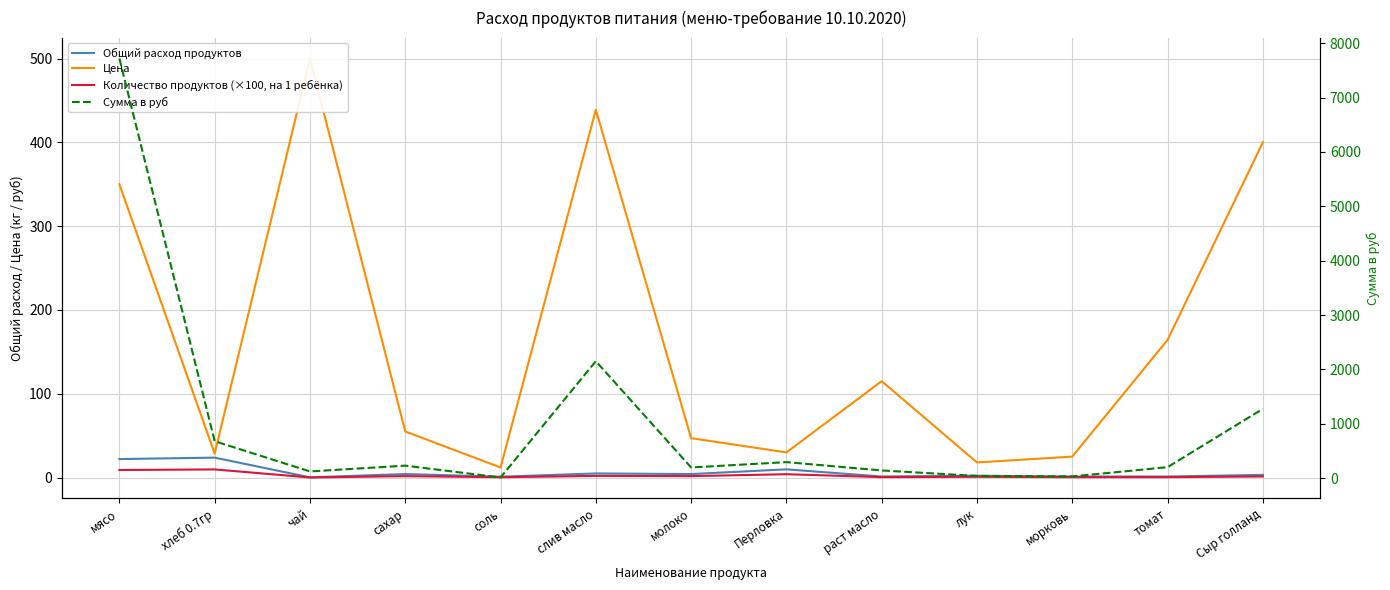

The Сумма в руб series shows 294.0 at Перловка. True or false?

True